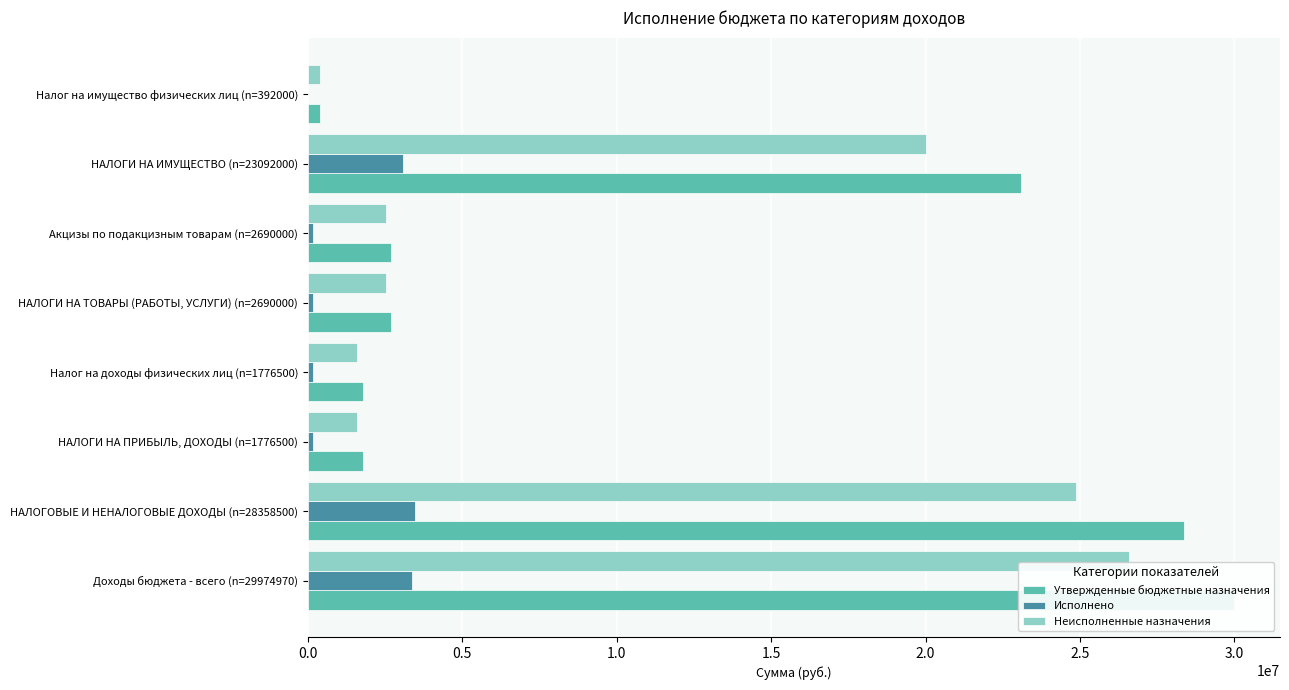

What are all the series names shown in the legend?

Утвержденные бюджетные назначения, Исполнено, Неисполненные назначения